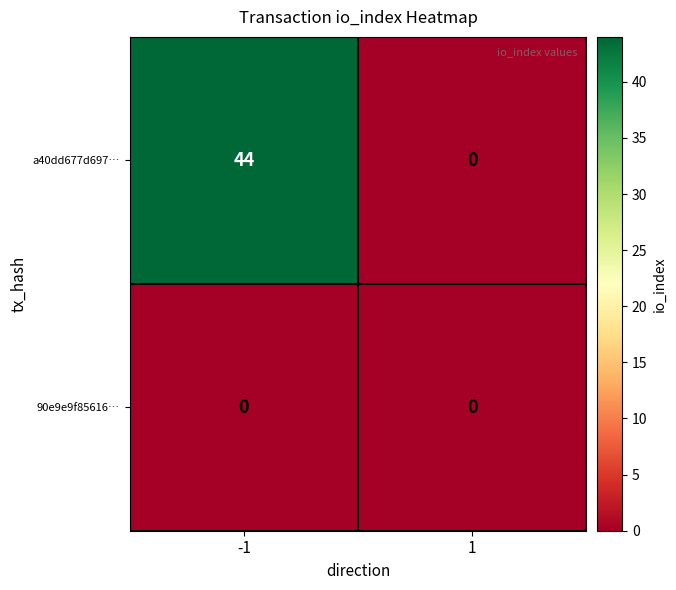

Is it true that a40dd677d697… equals 20 at -1?

False